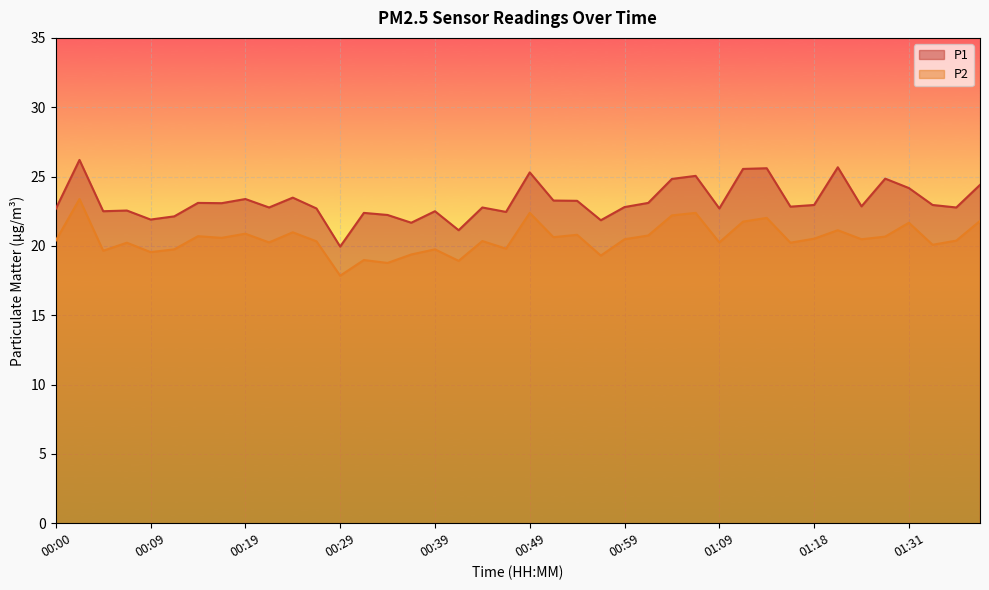

True or false: P1 and P2 intersect in this chart.

False